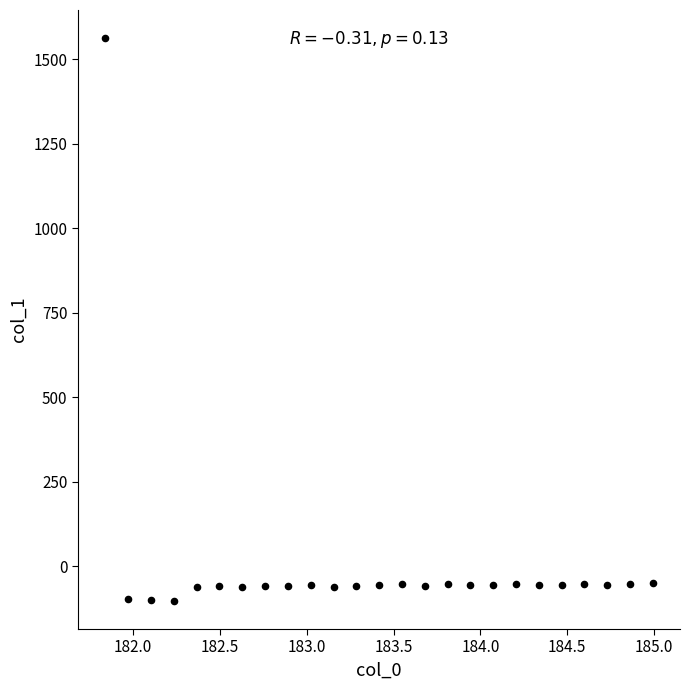

What is the range of X values (max minus min)?

3.1